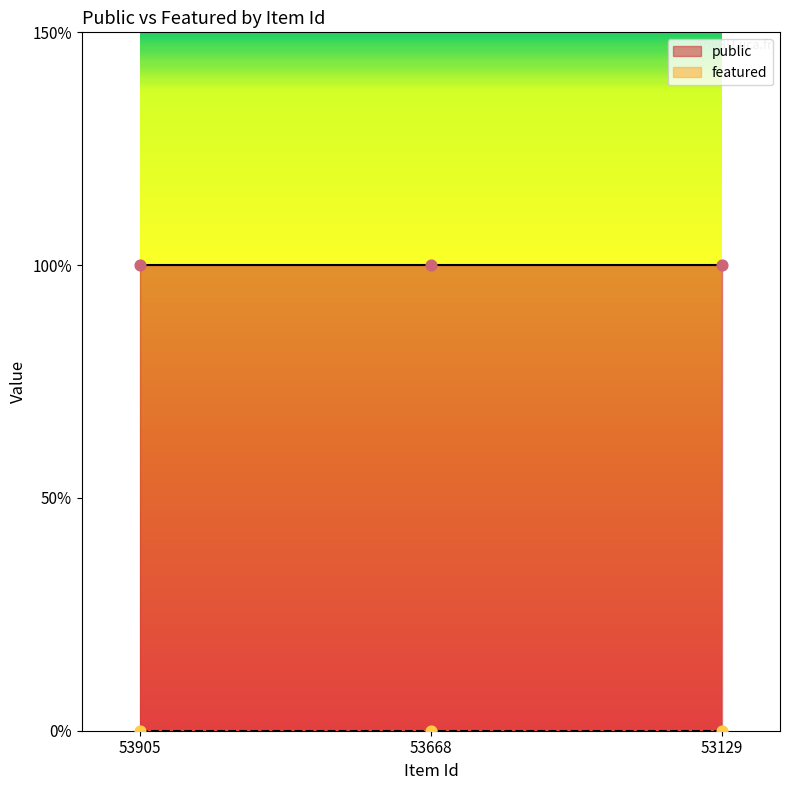

At which category is the sum across all series the highest?

53905